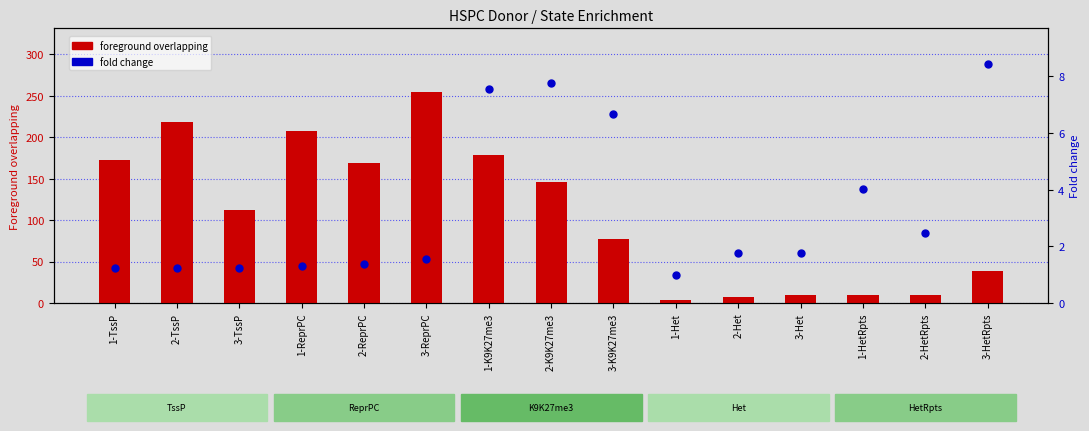

Which series contains the highest Y value?

foreground overlapping